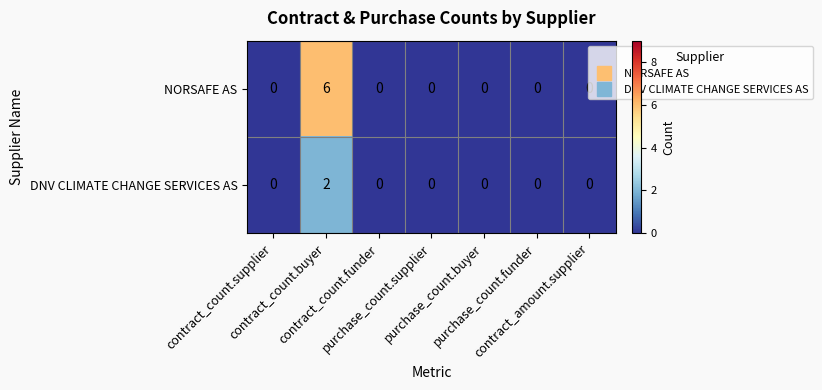

List the series in order of their peak value, lowest first.

DNV CLIMATE CHANGE SERVICES AS, NORSAFE AS